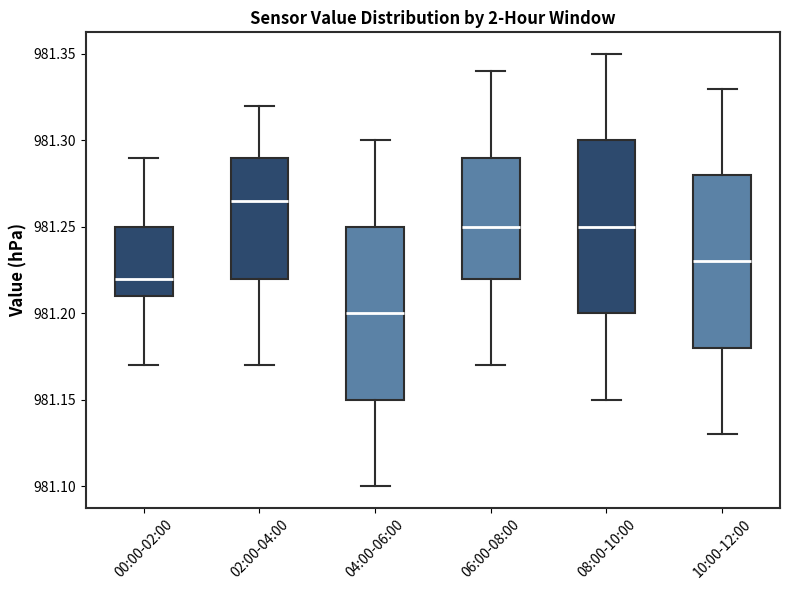

Where does the lower whisker of the box for 10:00-12:00 end on the y-axis? The values are not printed on the chart, so give them approximately, as read against the axis.

981.130